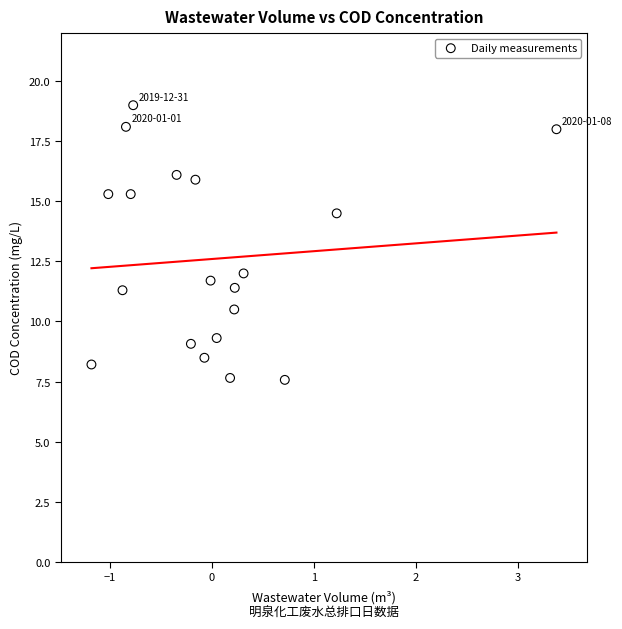

What Y value in the scatter plot is closest to 13?

12.0